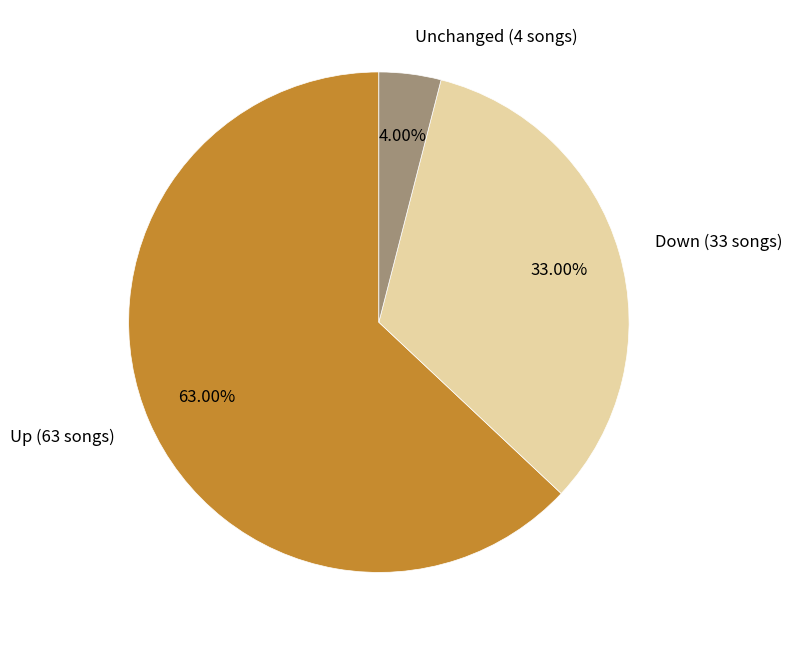

How many slices are in this pie chart?

3